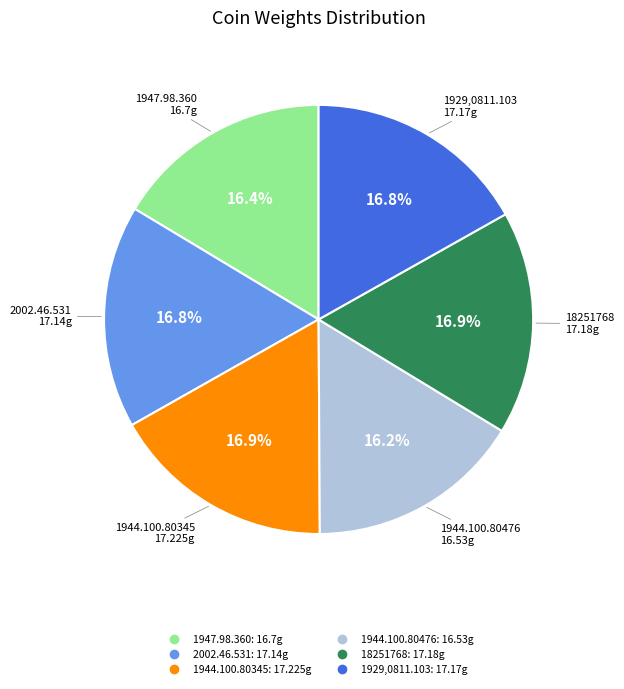

Between 1944.100.80476 and 1929,0811.103, which is larger?

1929,0811.103